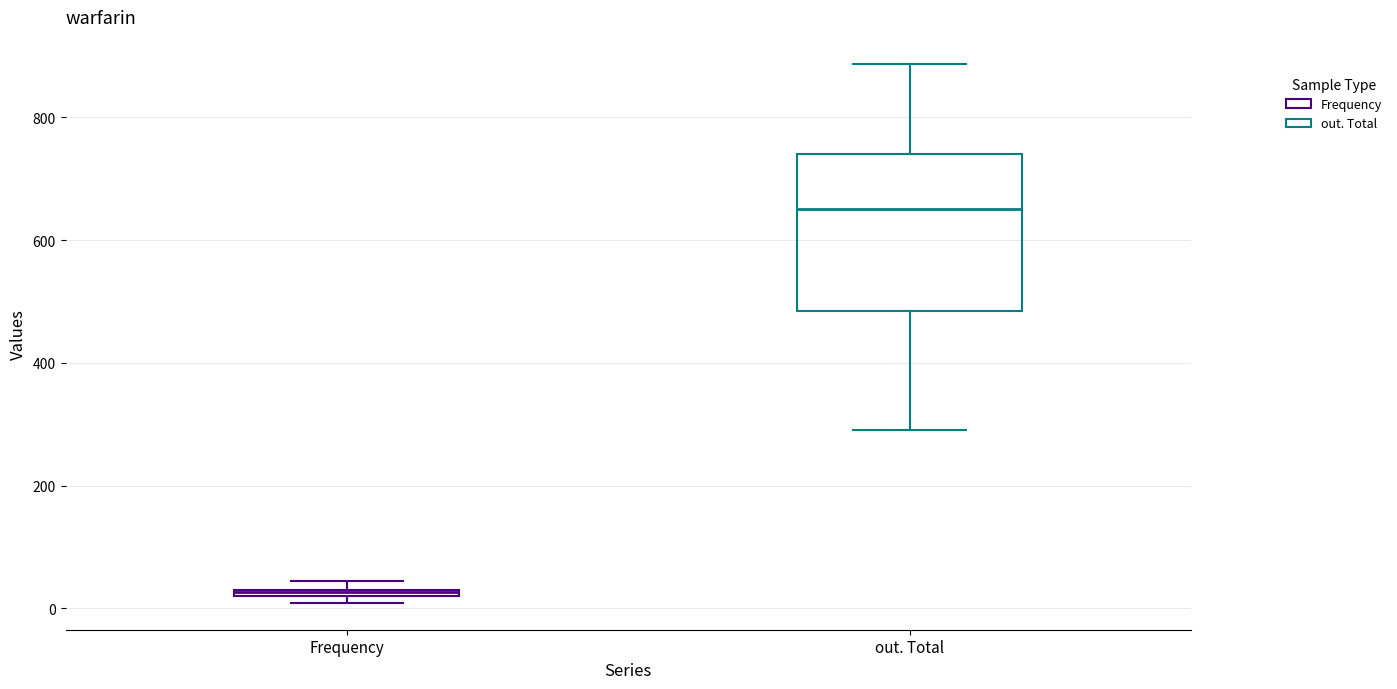

Which box is the tallest, from its lower edge to its upper edge?

out. Total